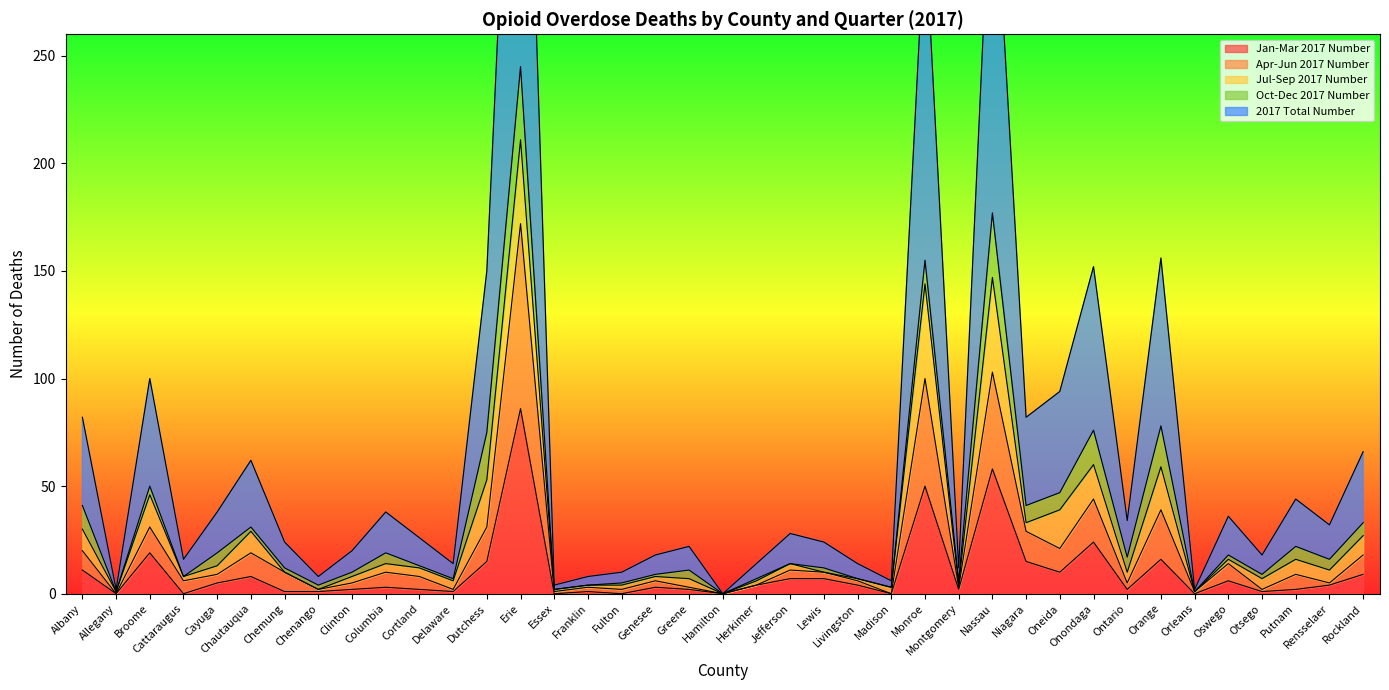

What is the total value across all series at Livingston?

17